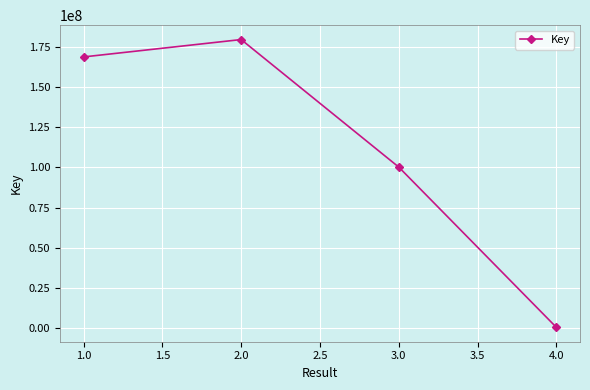

What is the label of the 4th point from the right?

1.0